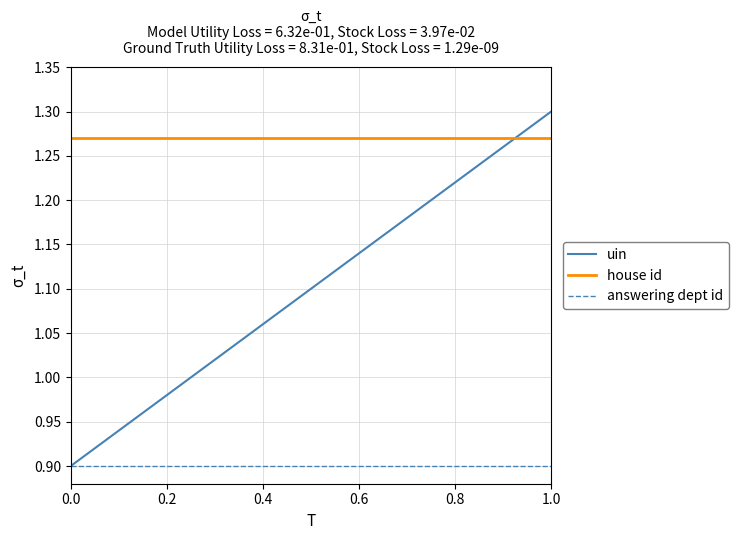

Which series has the largest total across all categories?

house id